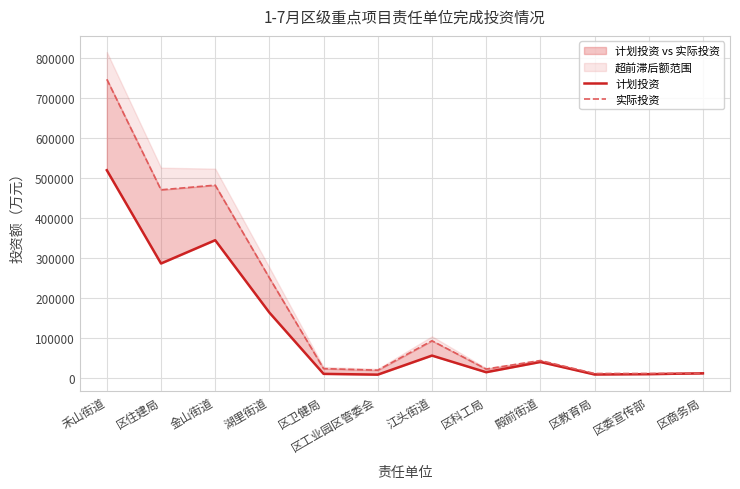

What is the sum of the 计划投资 values at 殿前街道 and 区科工局?

54796